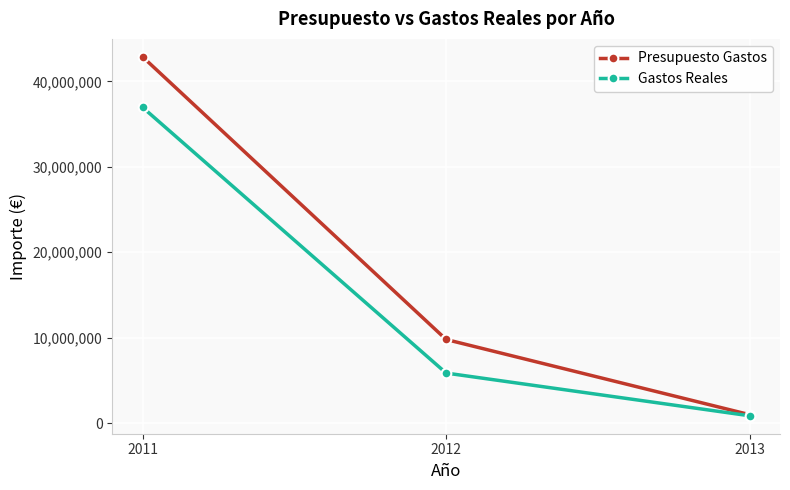

What is the sum of the Presupuesto Gastos values at 2011 and 2013?

43852250.0